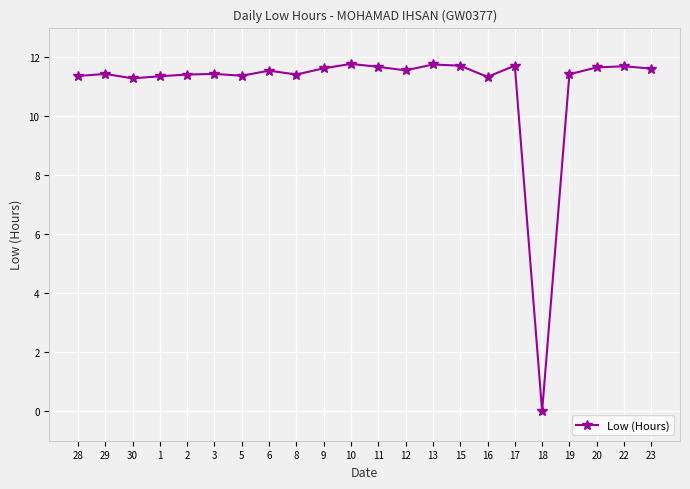

What is the maximum value shown in the chart?

11.8